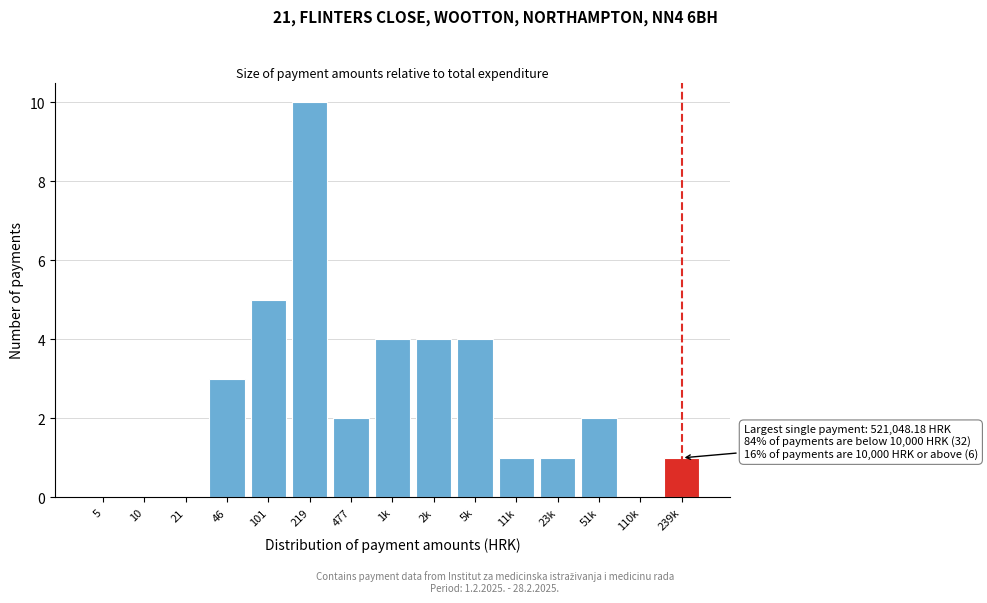

Reading left to right, list all the values displayed in this chart.

5=0	10=0	21=0	46=3	101=5	219=10	477=2	1k=4	2k=4	5k=4	11k=1	23k=1	51k=2	110k=0	239k=1